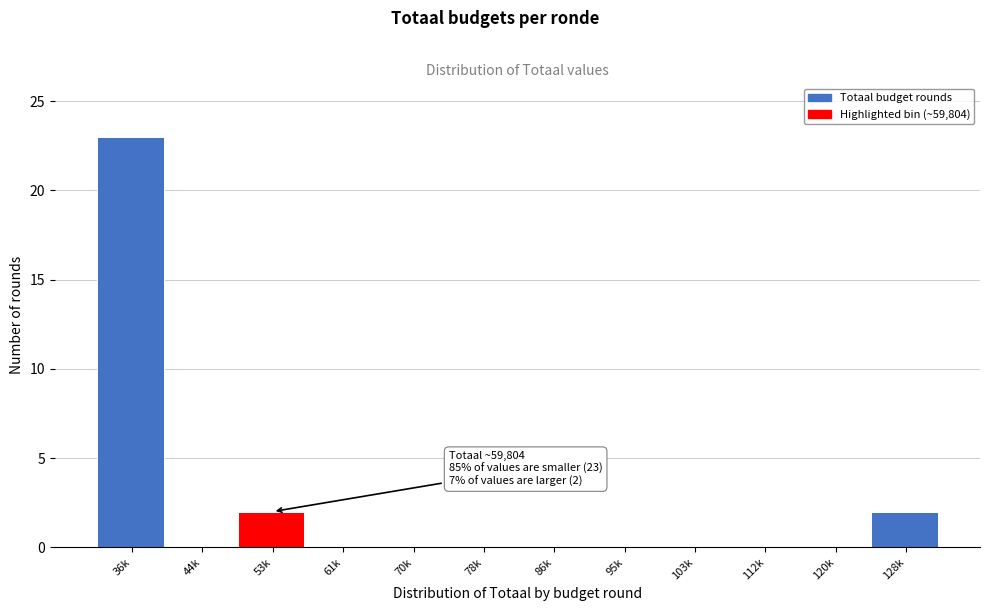

Reading left to right, what are all the values shown in this chart?

36k=23	44k=0	53k=2	61k=0	70k=0	78k=0	86k=0	95k=0	103k=0	112k=0	120k=0	128k=2